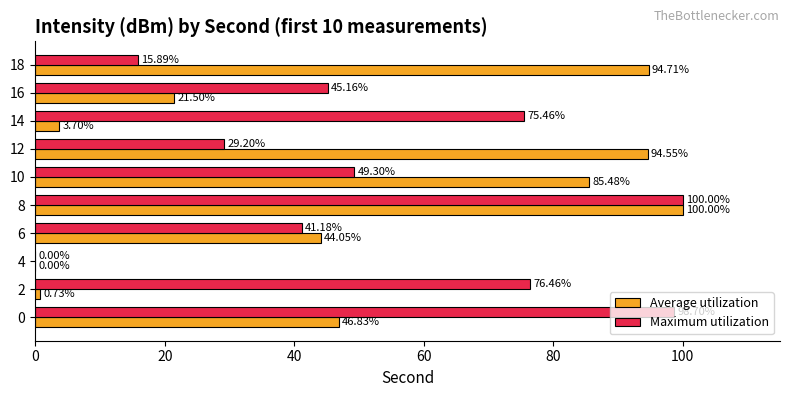

Between 0 and 12, which series saw the biggest shift?

Maximum utilization